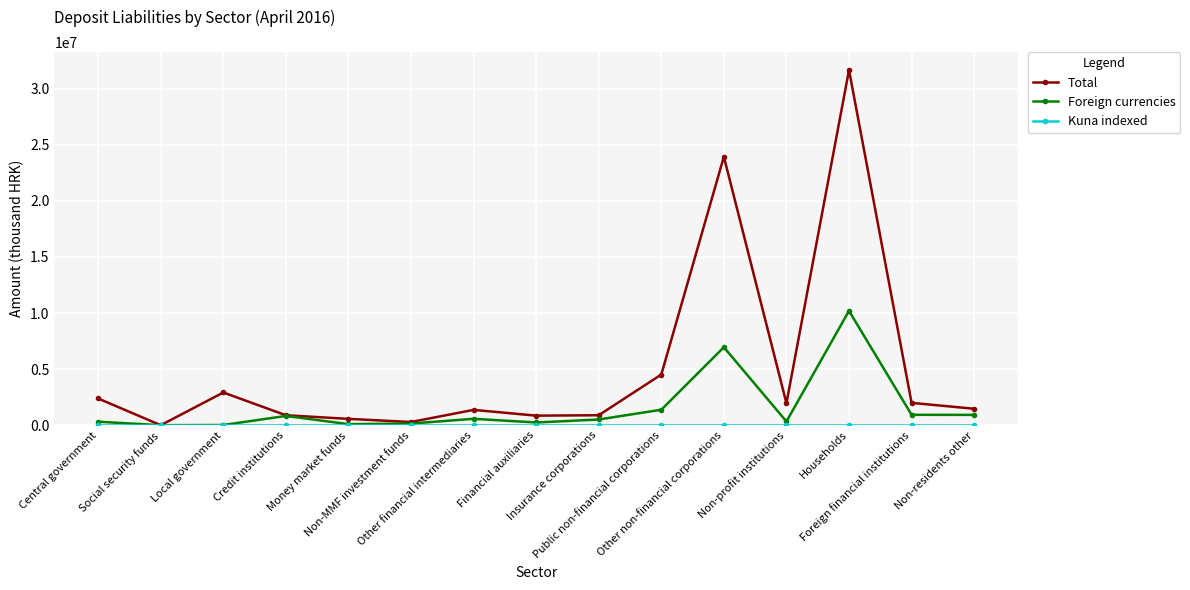

Which series has the largest range (max minus min)?

Total